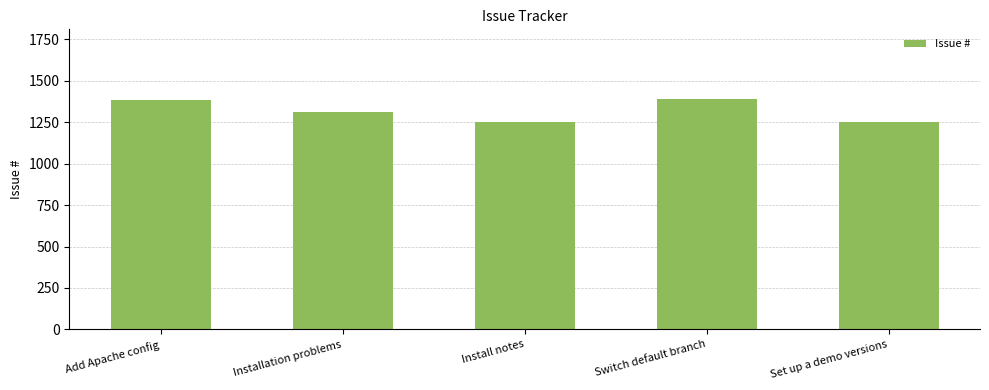

The value at Set up a demo versions is 1248. True or false?

True